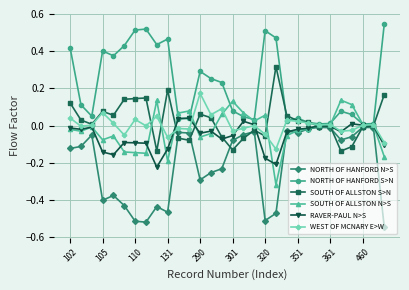

True or false: SOUTH OF ALLSTON N>S has more than 0 interior local peaks.

True